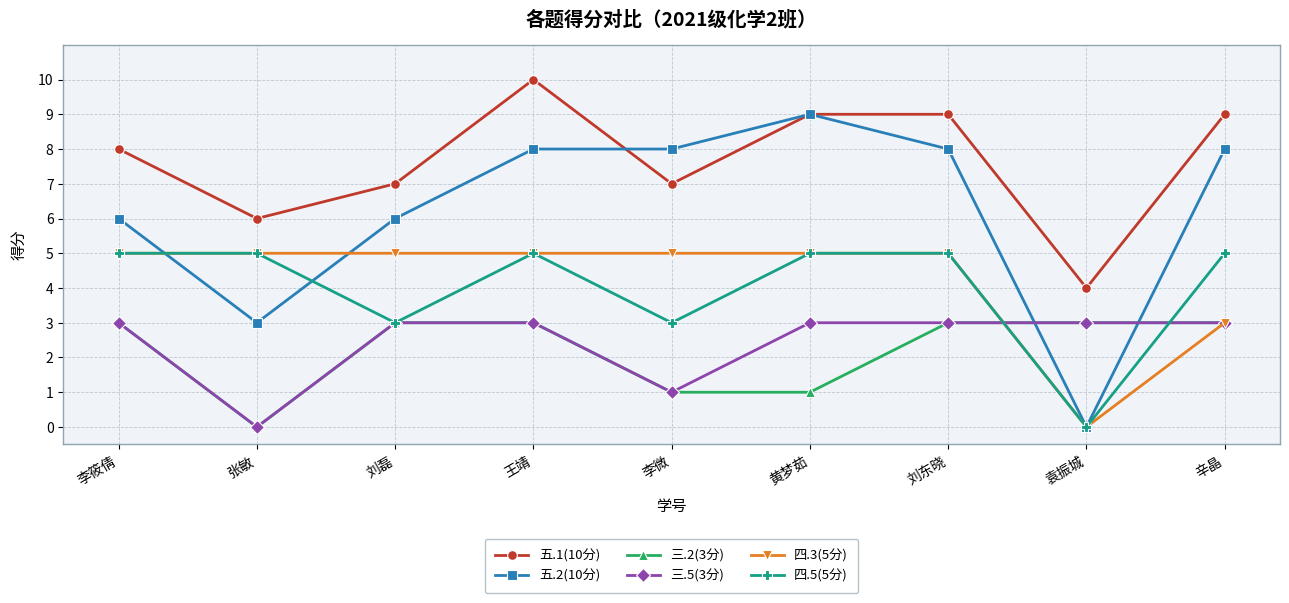

Reading left to right, transcribe all the data shown in this chart.

五.1(10分): 李筱倩=8	张敏=6	刘磊=7	王靖=10	李微=7	黄梦茹=9	刘东晓=9	袁振城=4	辛晶=9
五.2(10分): 李筱倩=6	张敏=3	刘磊=6	王靖=8	李微=8	黄梦茹=9	刘东晓=8	袁振城=0	辛晶=8
三.2(3分): 李筱倩=3	张敏=0	刘磊=3	王靖=3	李微=1	黄梦茹=1	刘东晓=3	袁振城=3	辛晶=3
三.5(3分): 李筱倩=3	张敏=0	刘磊=3	王靖=3	李微=1	黄梦茹=3	刘东晓=3	袁振城=3	辛晶=3
四.3(5分): 李筱倩=5	张敏=5	刘磊=5	王靖=5	李微=5	黄梦茹=5	刘东晓=5	袁振城=0	辛晶=3
四.5(5分): 李筱倩=5	张敏=5	刘磊=3	王靖=5	李微=3	黄梦茹=5	刘东晓=5	袁振城=0	辛晶=5